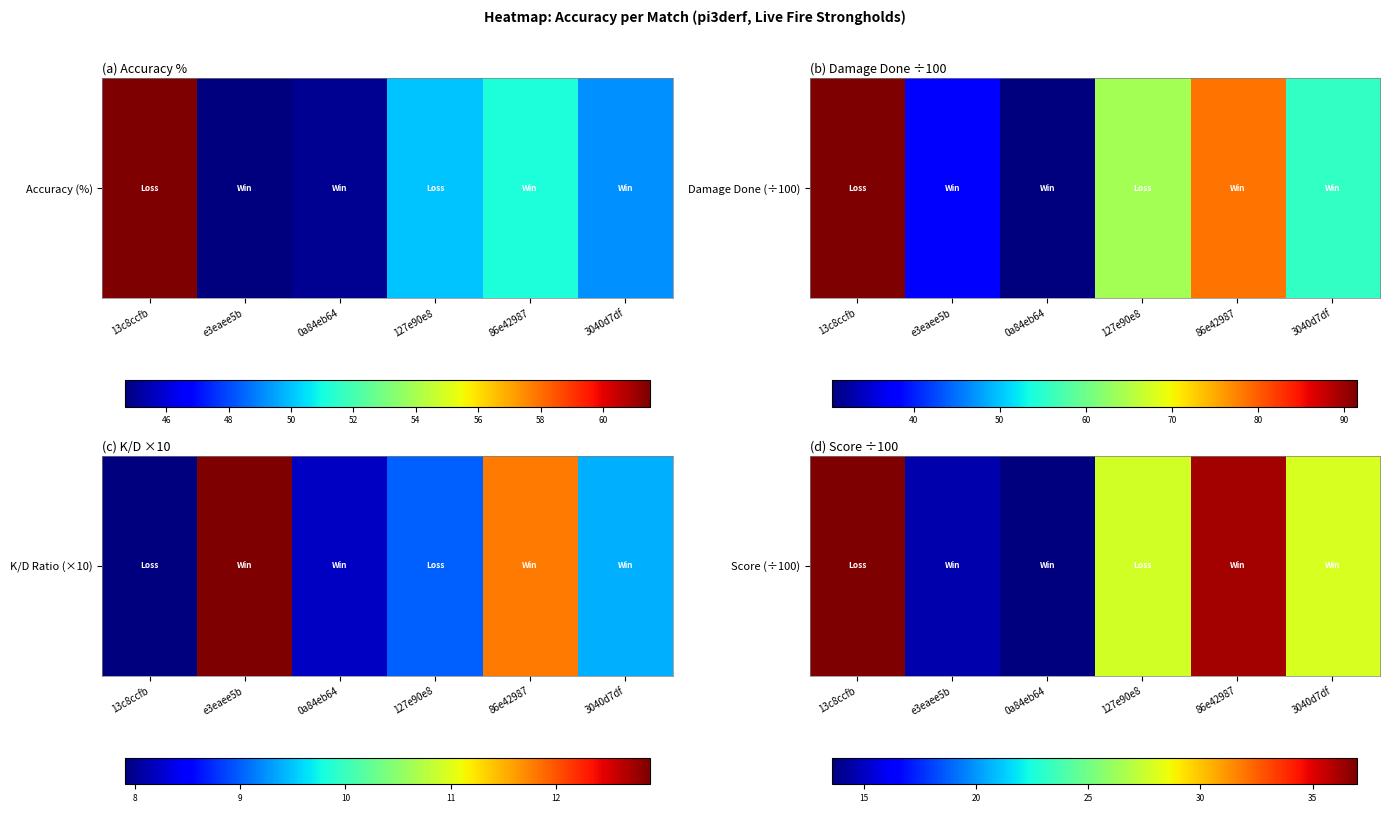

What is the difference between the maximum and minimum values?

23.4